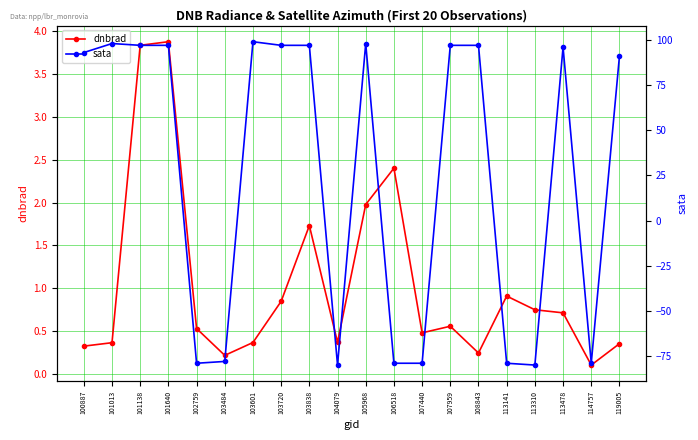

How many series are shown in this chart?

2